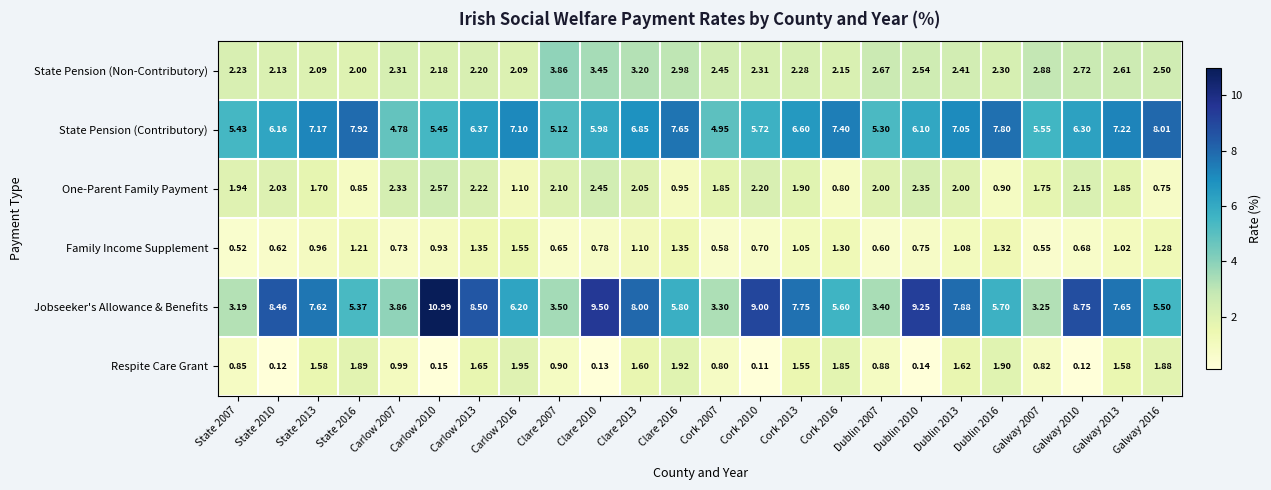

Which series has the largest total across all categories?

Jobseeker's Allowance & Benefits